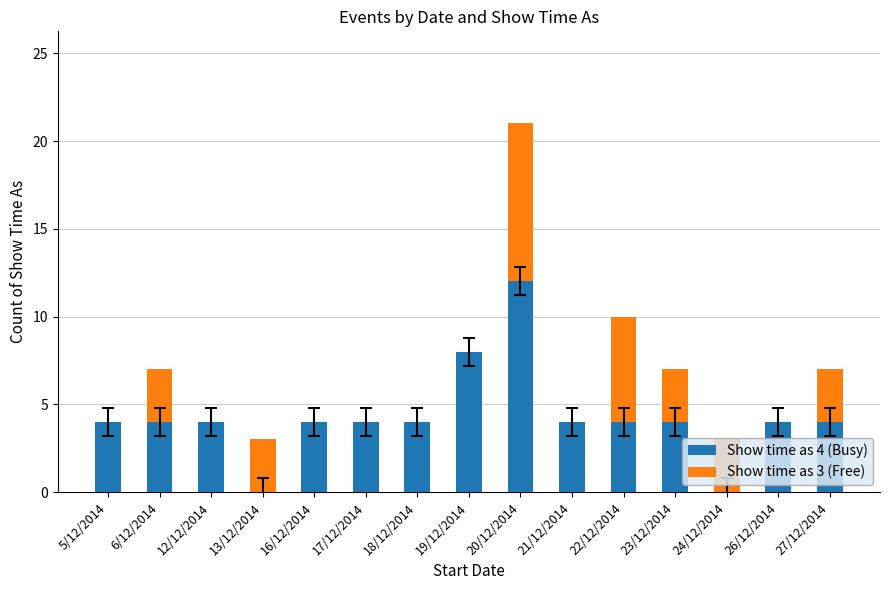

The value of Show time as 4 (Busy) at 23/12/2014 is 6. True or false?

False